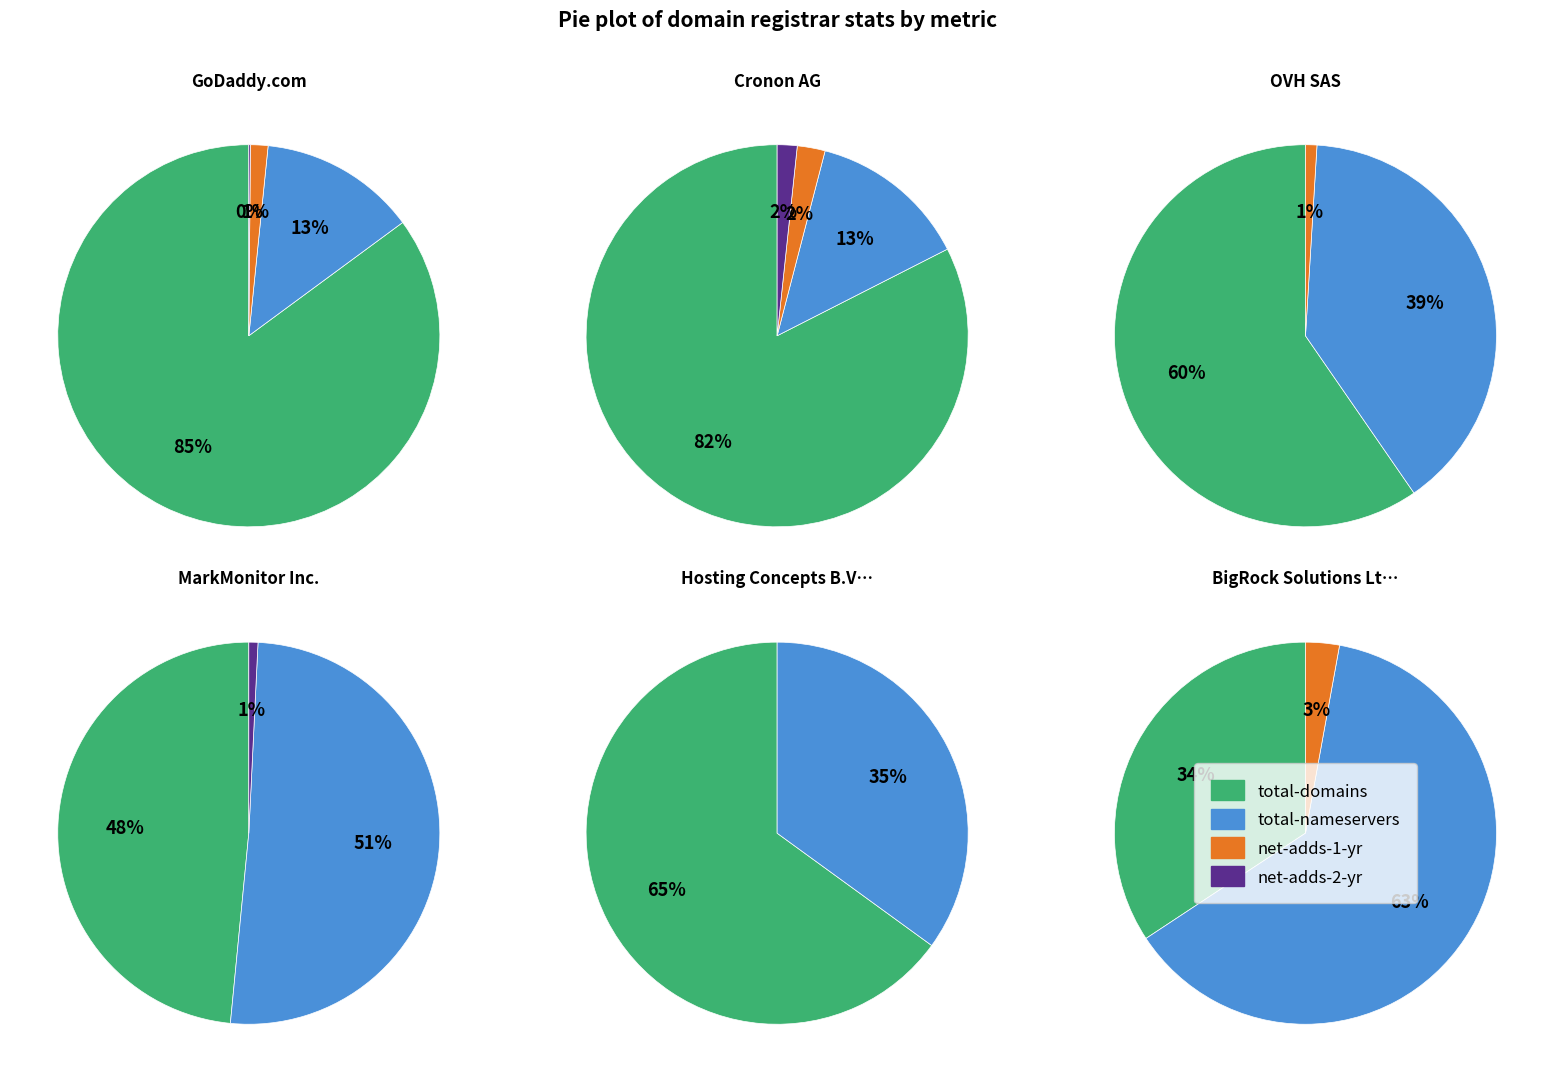

Count the number of slices in the pie.

4